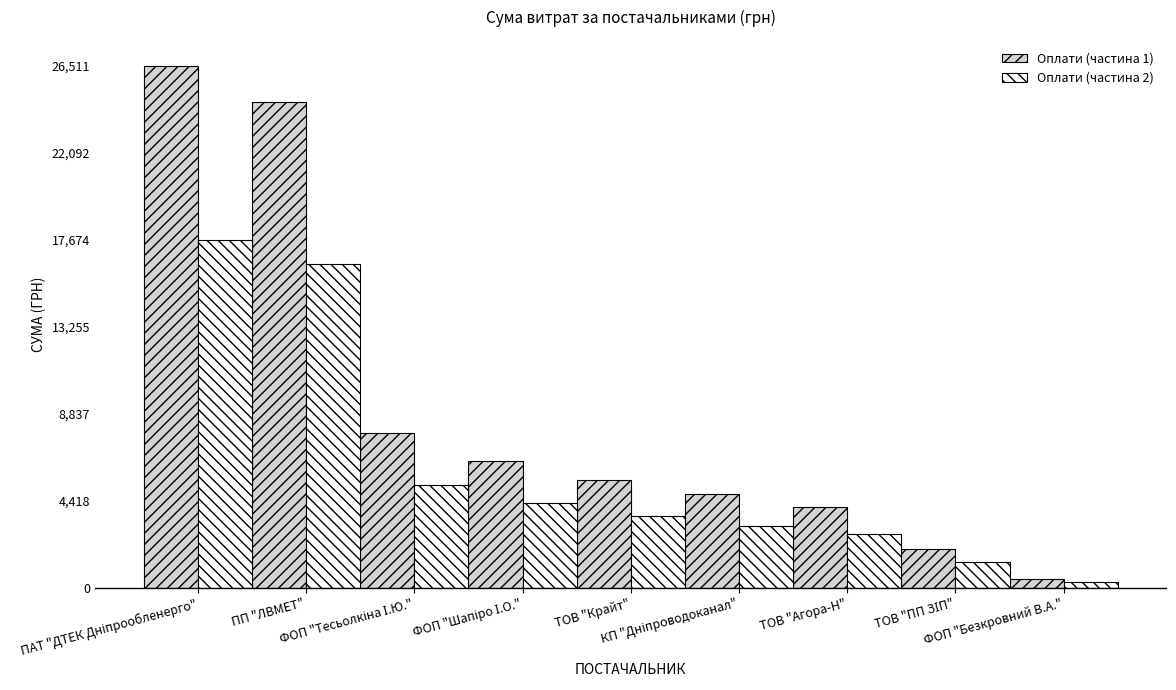

Which series has the largest total across all categories?

Оплати (частина 1)